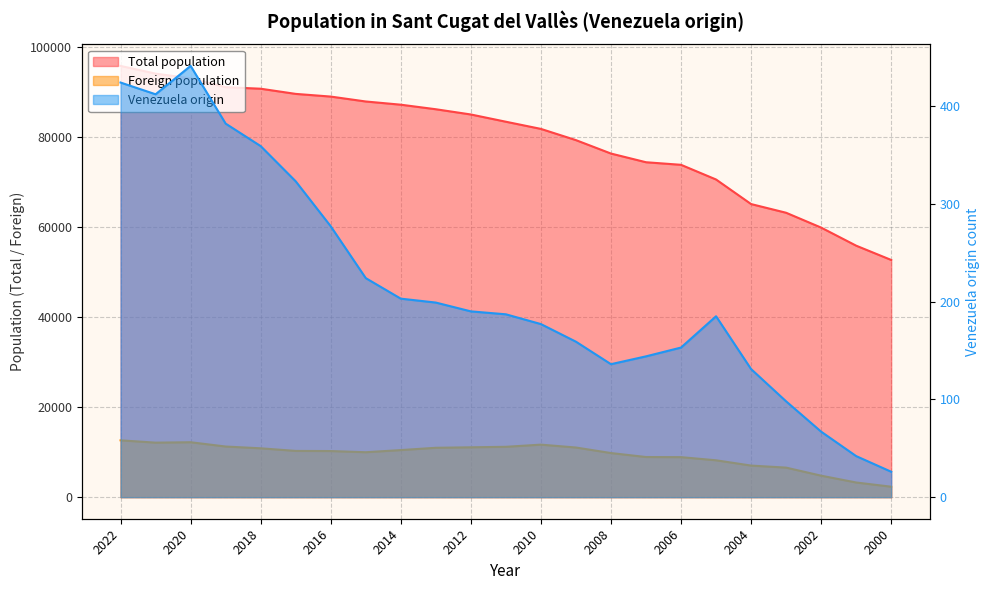

At which category is the sum across all series the highest?

2022